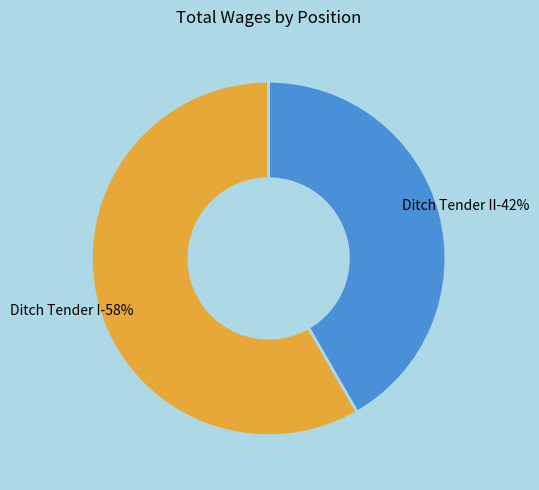

How many segments does this pie chart have?

2